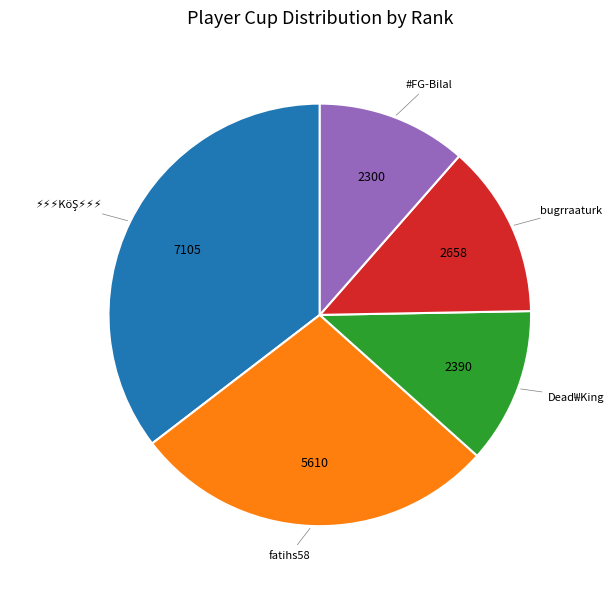

Is there any slice that represents more than half of the pie?

No